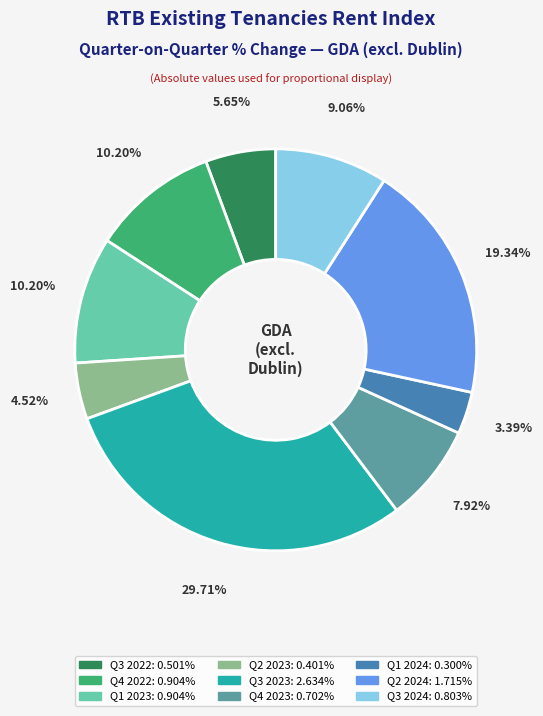

Is the sum of Q3 2022 and Q2 2024 greater than half?

No